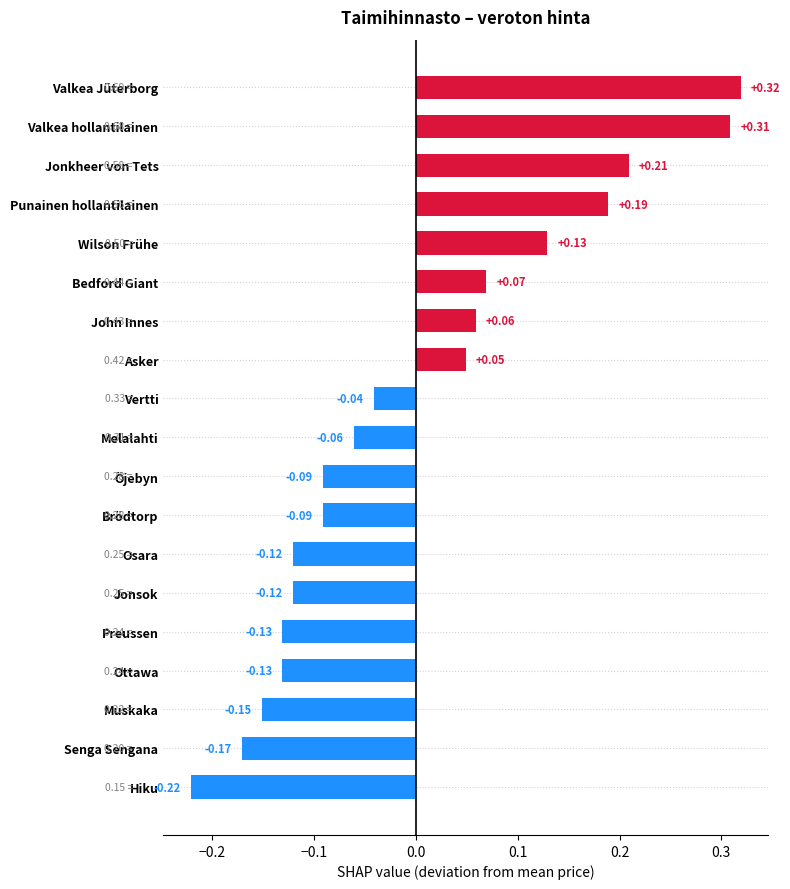

What is the difference between the maximum and second lowest values?

0.5